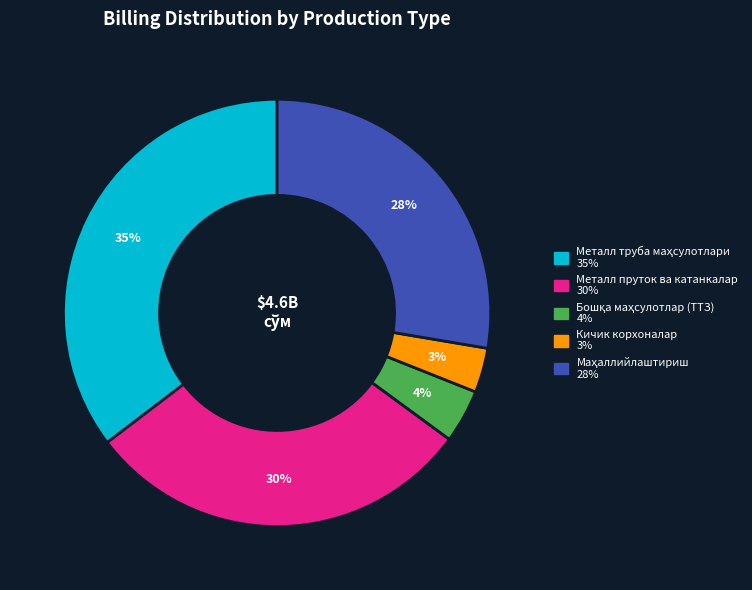

To the nearest percent, what is the average slice percentage?

20%